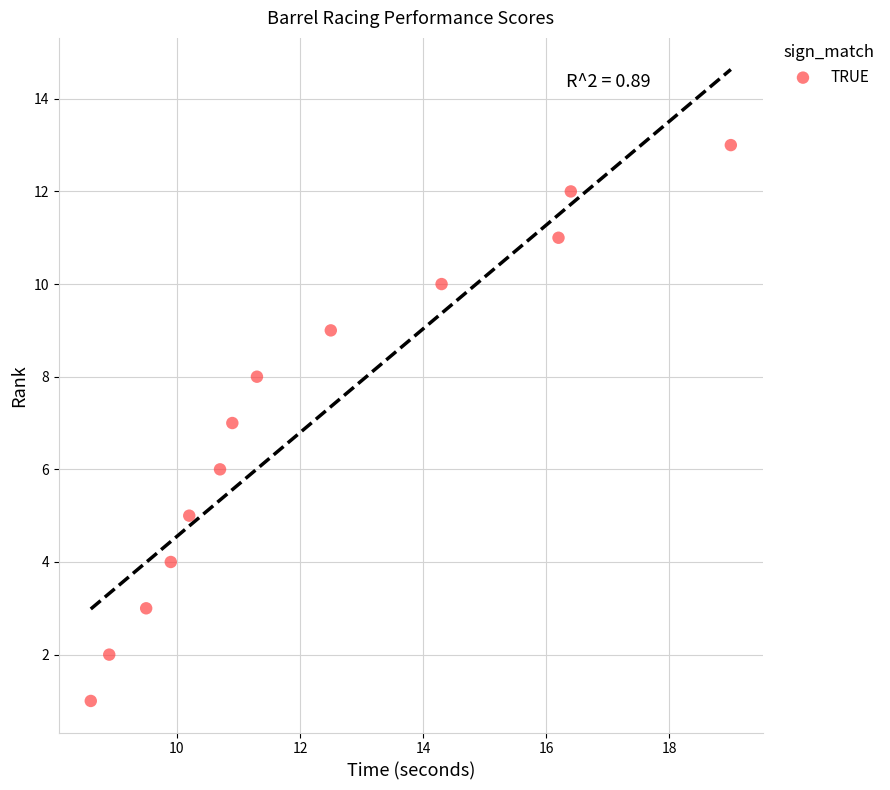

What is the range of Y values (max minus min)?

12